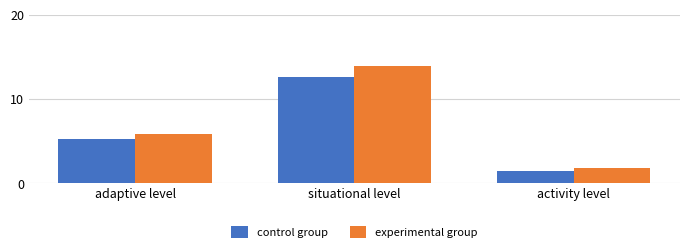

How many bars are there in each group?

2